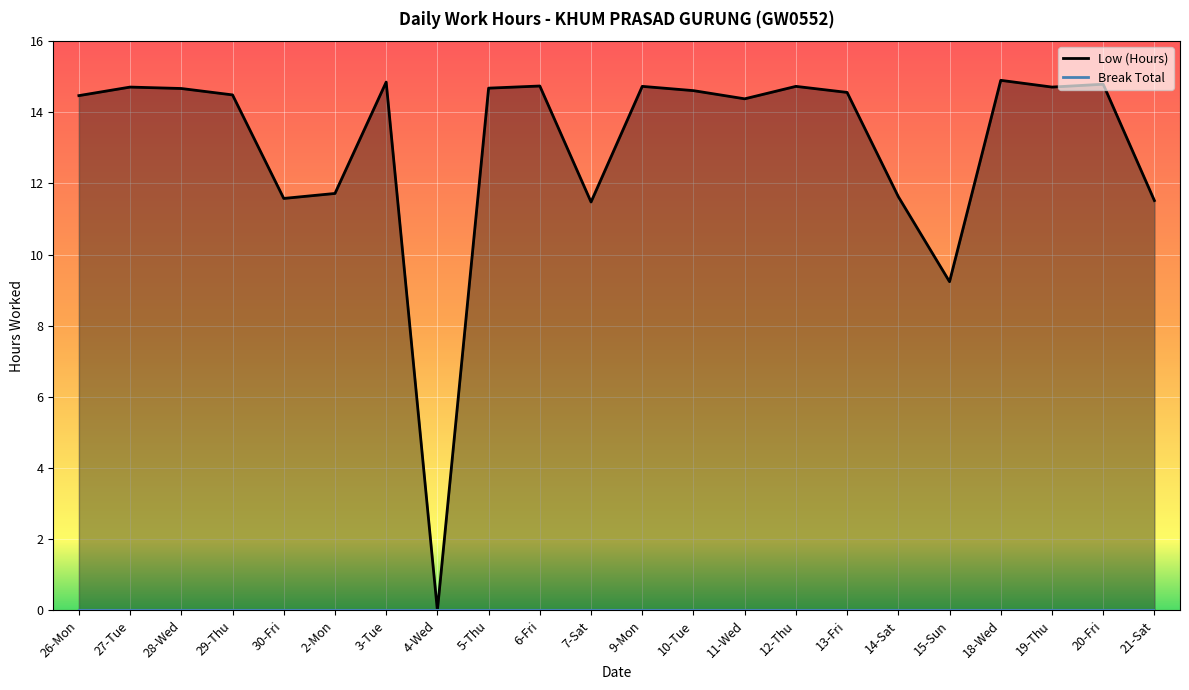

Approximately how many times larger is the value at 26-Mon compared to 20-Fri?

1.0